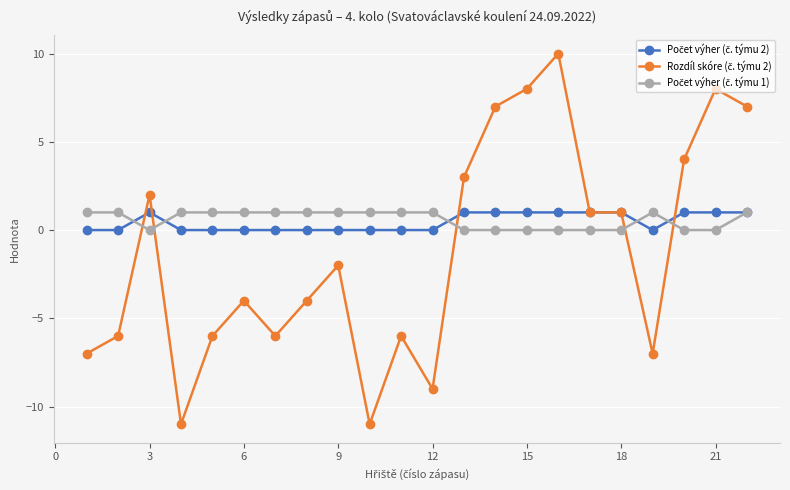

At how many categories does at least one series exceed -8?

22